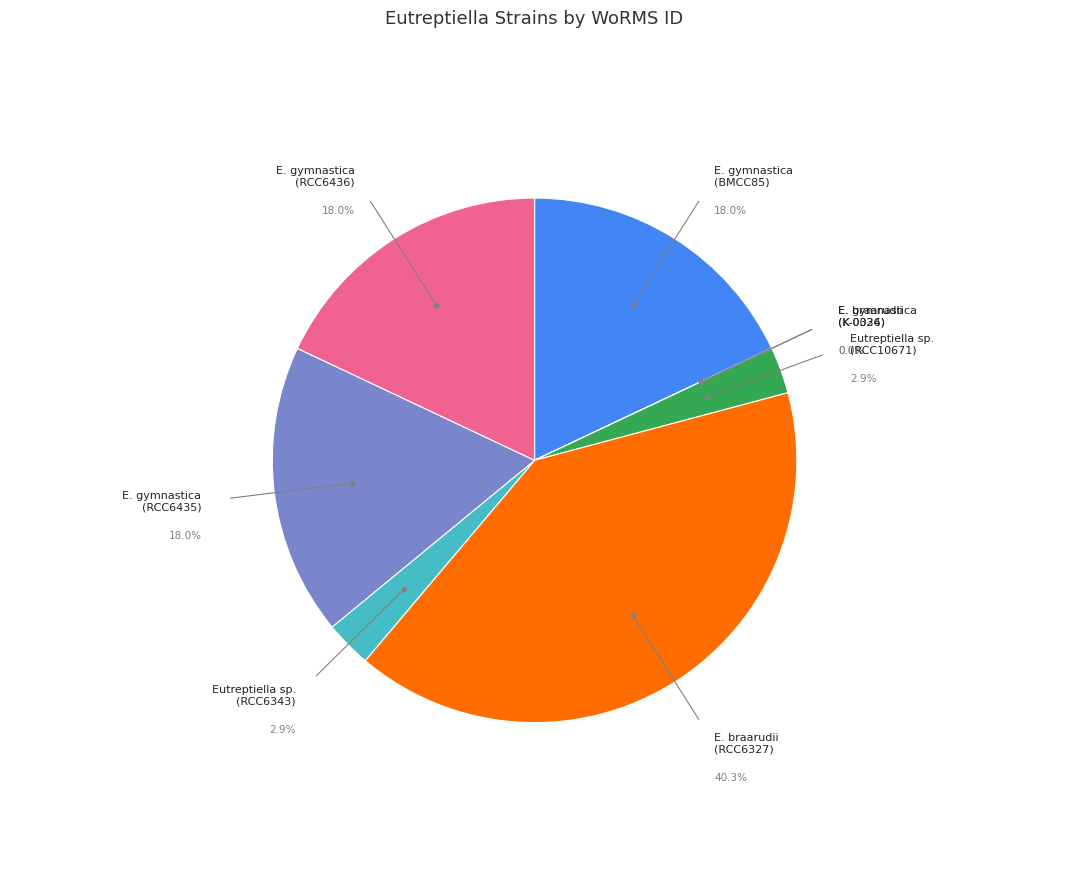

What is the change in value from Eutreptiella gymnastica (K-0334) to Eutreptiella sp. (RCC10671)?

+17656